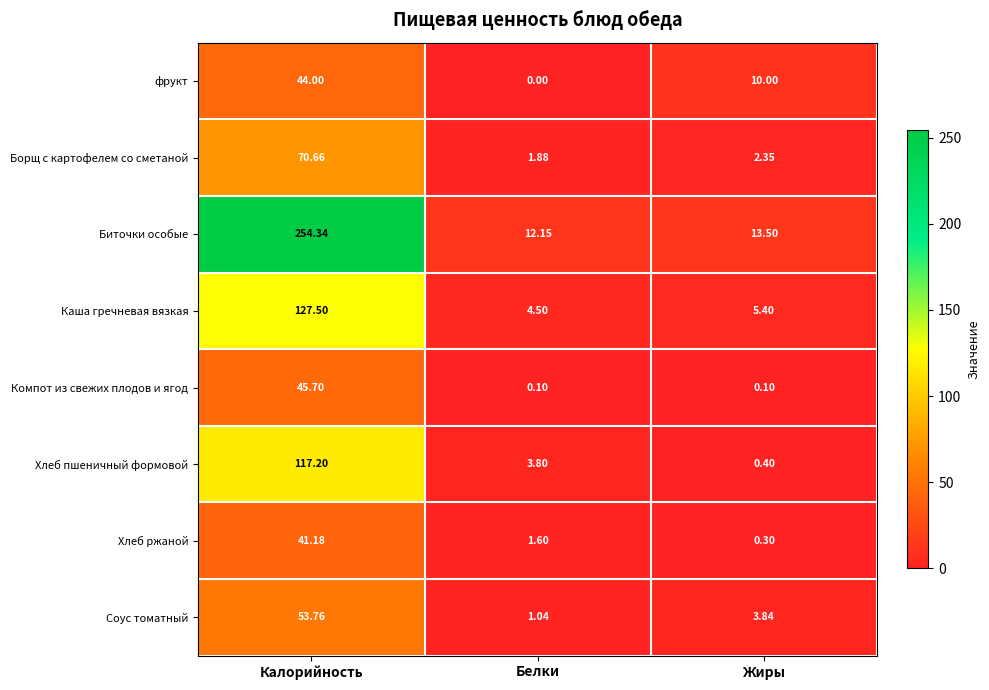

Rank the categories by Биточки особые value from highest to lowest.

Калорийность, Жиры, Белки